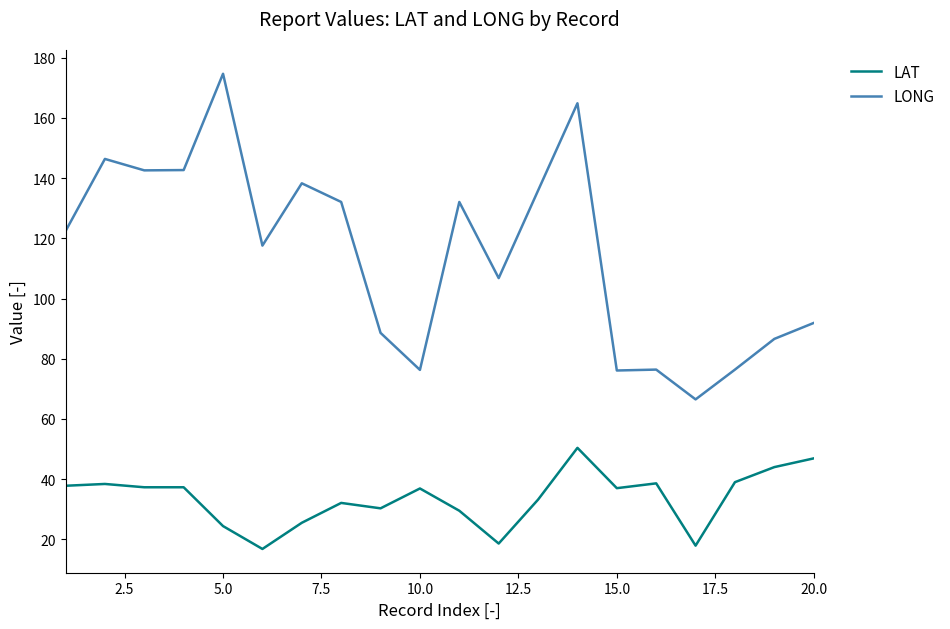

What is the average value of the LONG series?

114.8